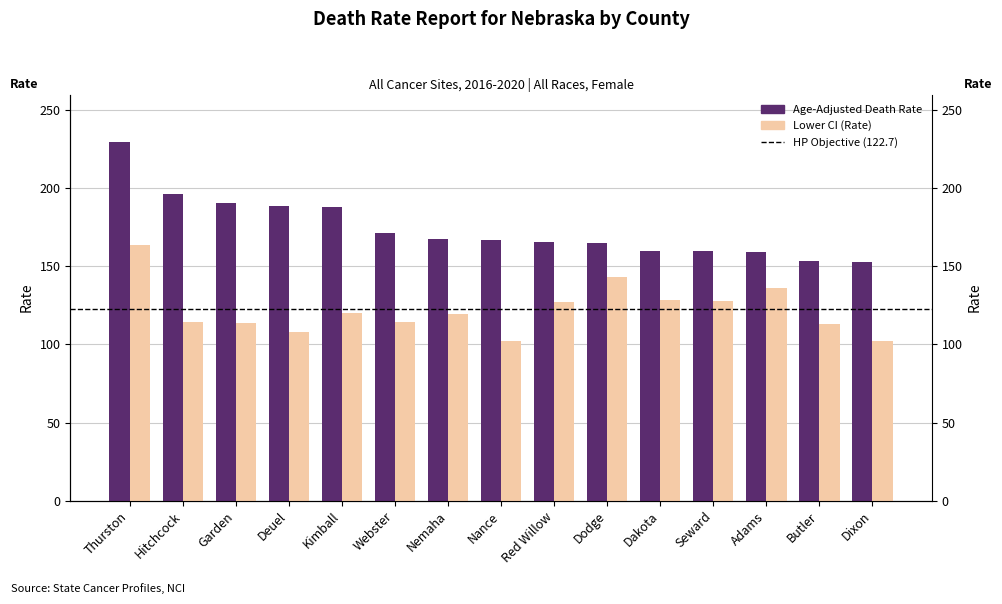

List the series in order of their peak value, lowest first.

Lower CI, Age-Adjusted Death Rate